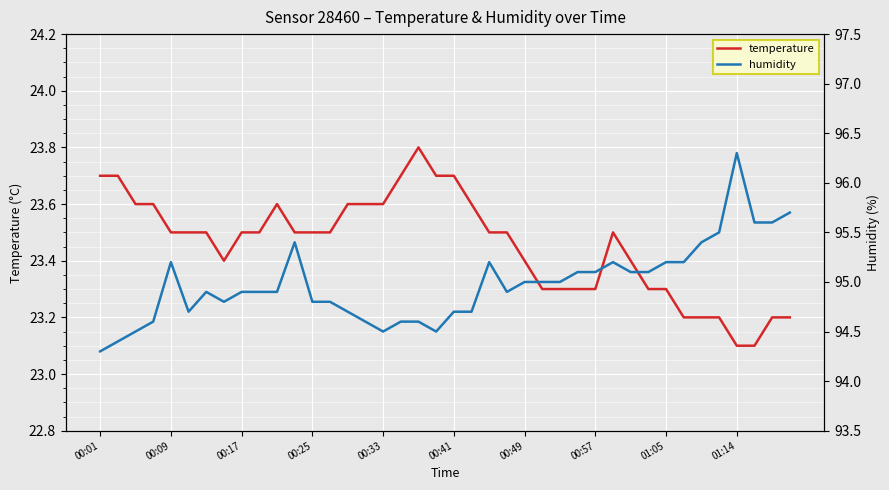

In temperature, how many points are higher than both neighbors (excluding endpoints)?

3